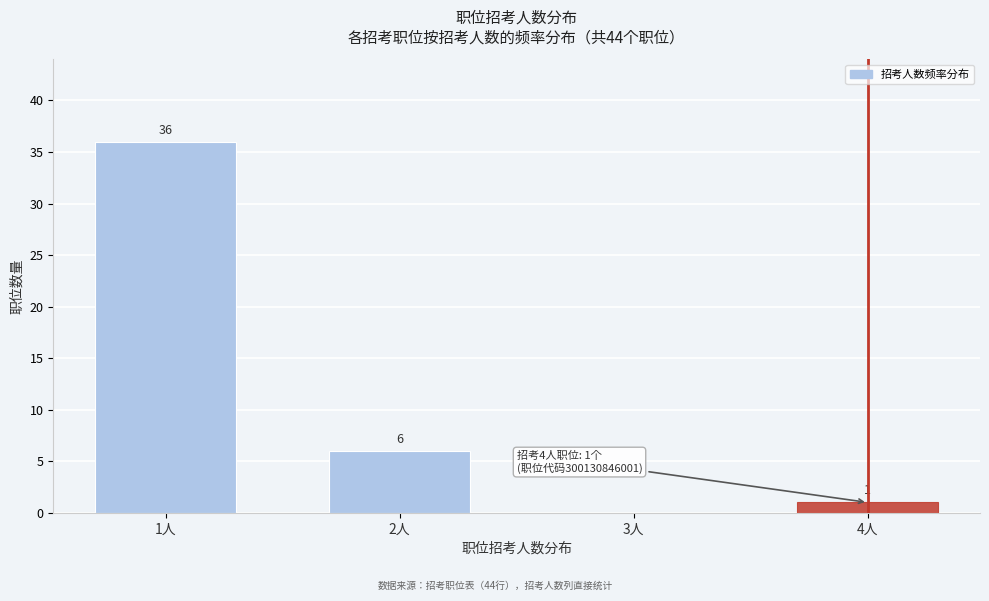

Reading left to right, list all the values displayed in this chart.

1人=36	2人=6	3人=0	4人=1